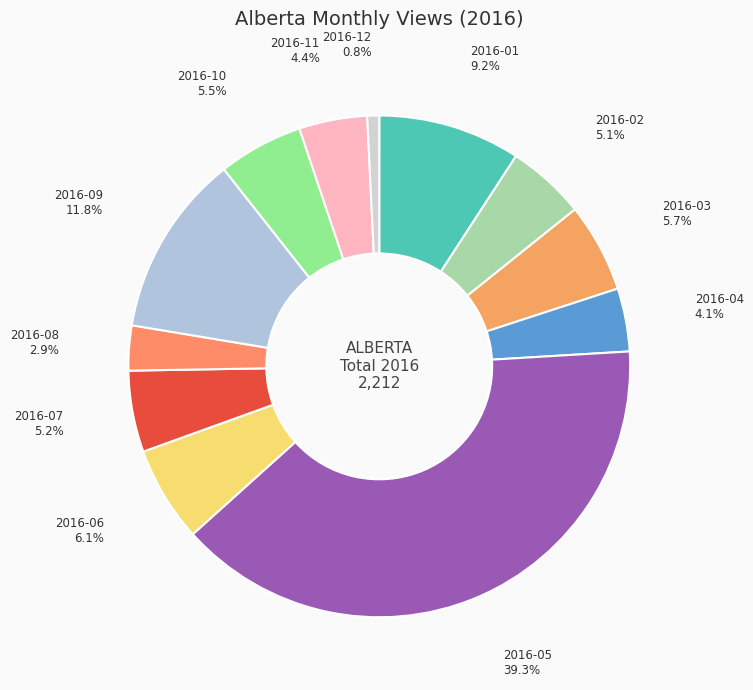

To the nearest percent, what is the difference between the 2016-08 and 2016-05 slice percentages?

36%